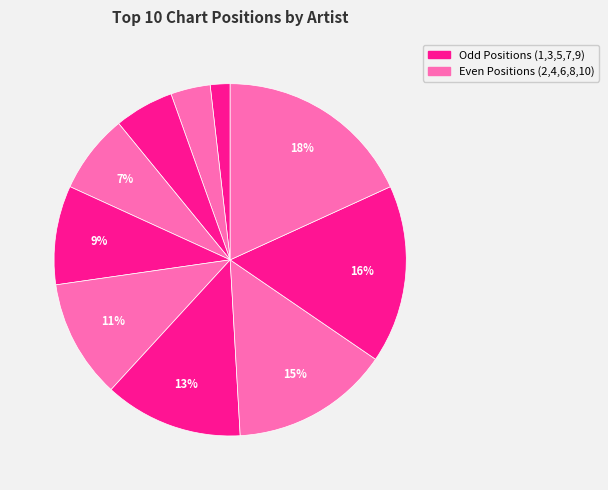

How many segments does this pie chart have?

10